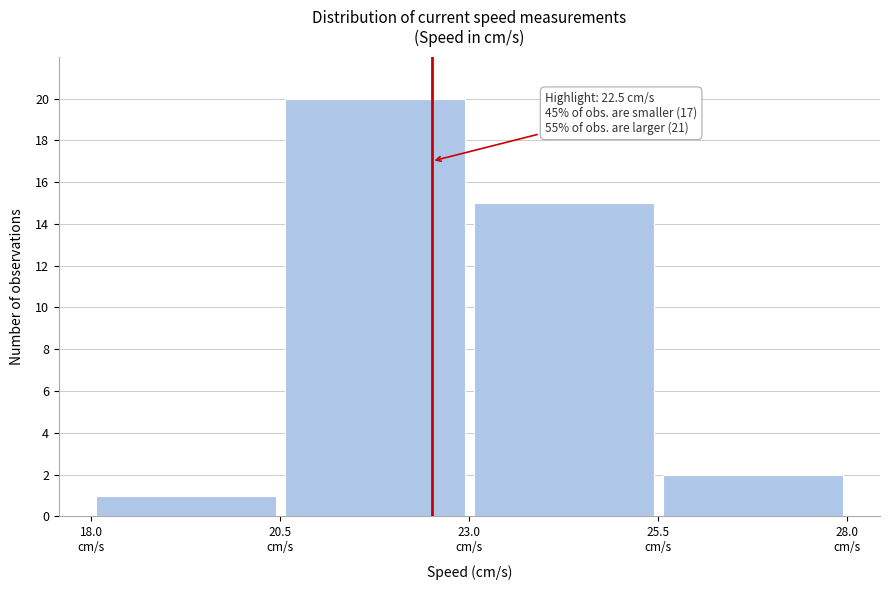

Over which range of the x-axis is the bar tallest?

20.5 to 23.0